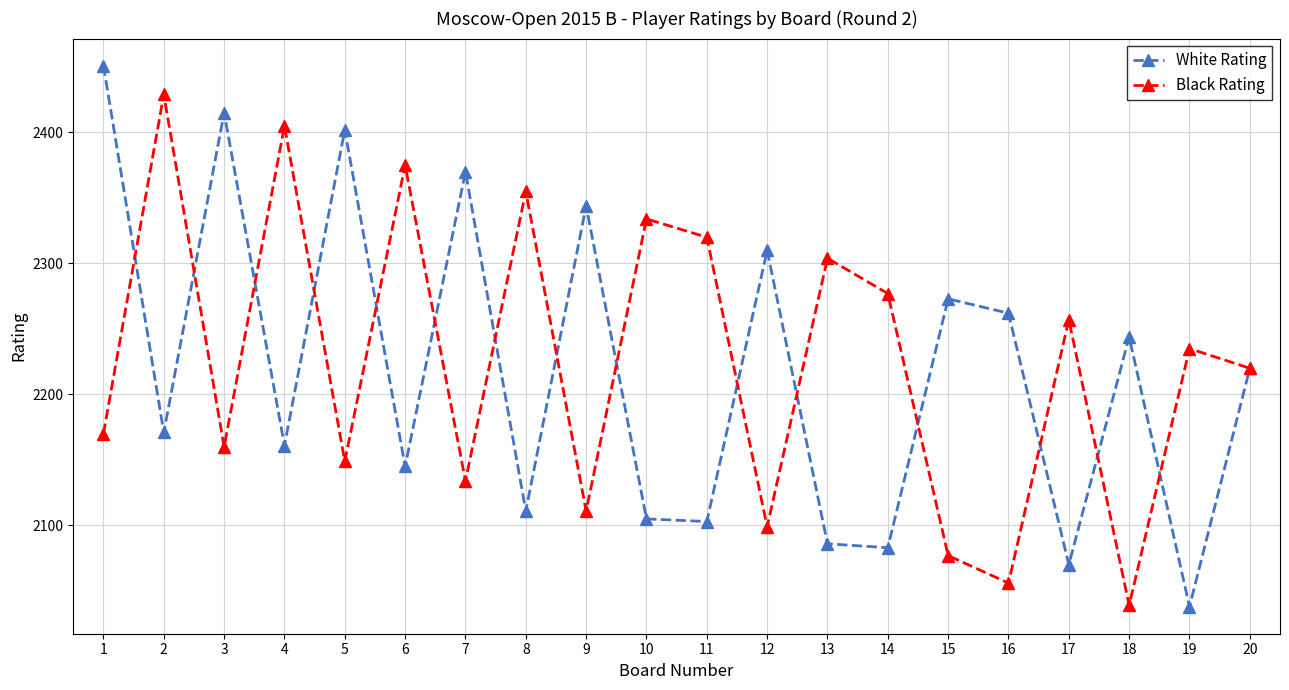

What is the minimum value shown in the chart?

2038